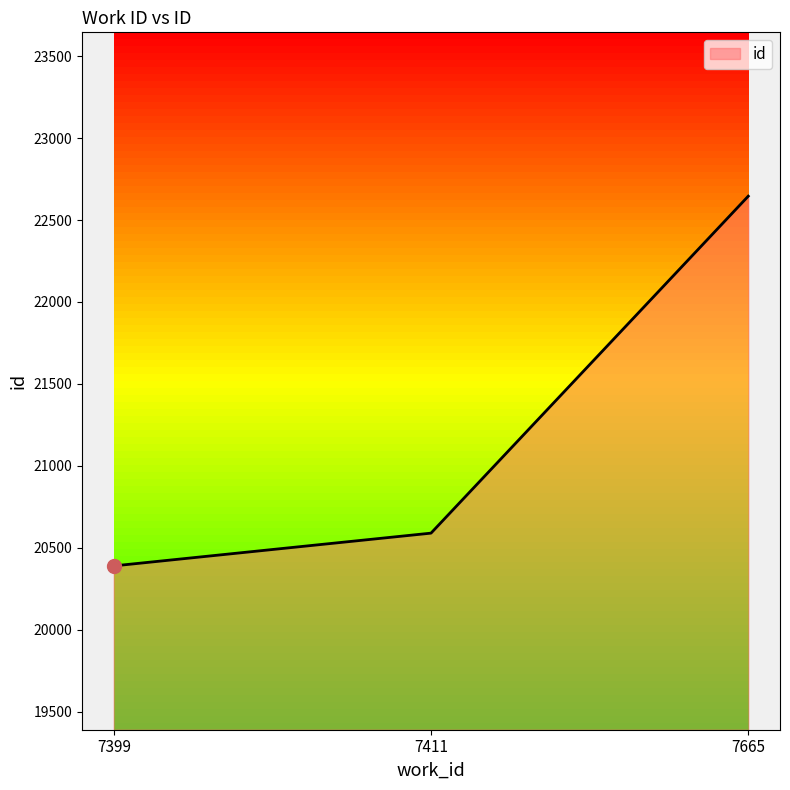

At which category does the chart reach its peak across all series?

7665